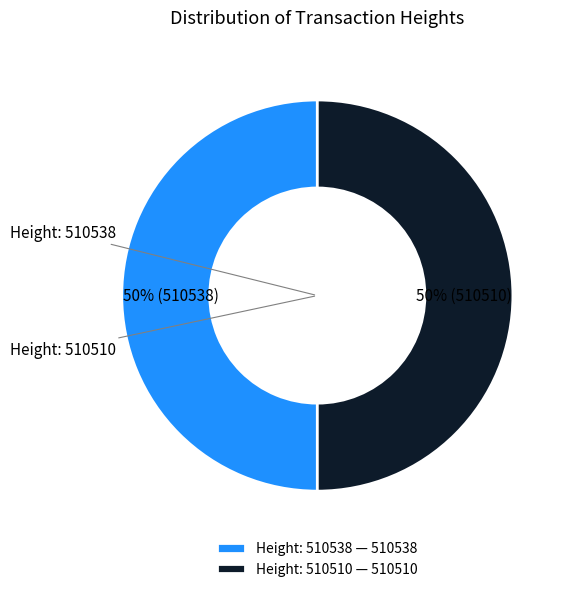

How many segments does this pie chart have?

2